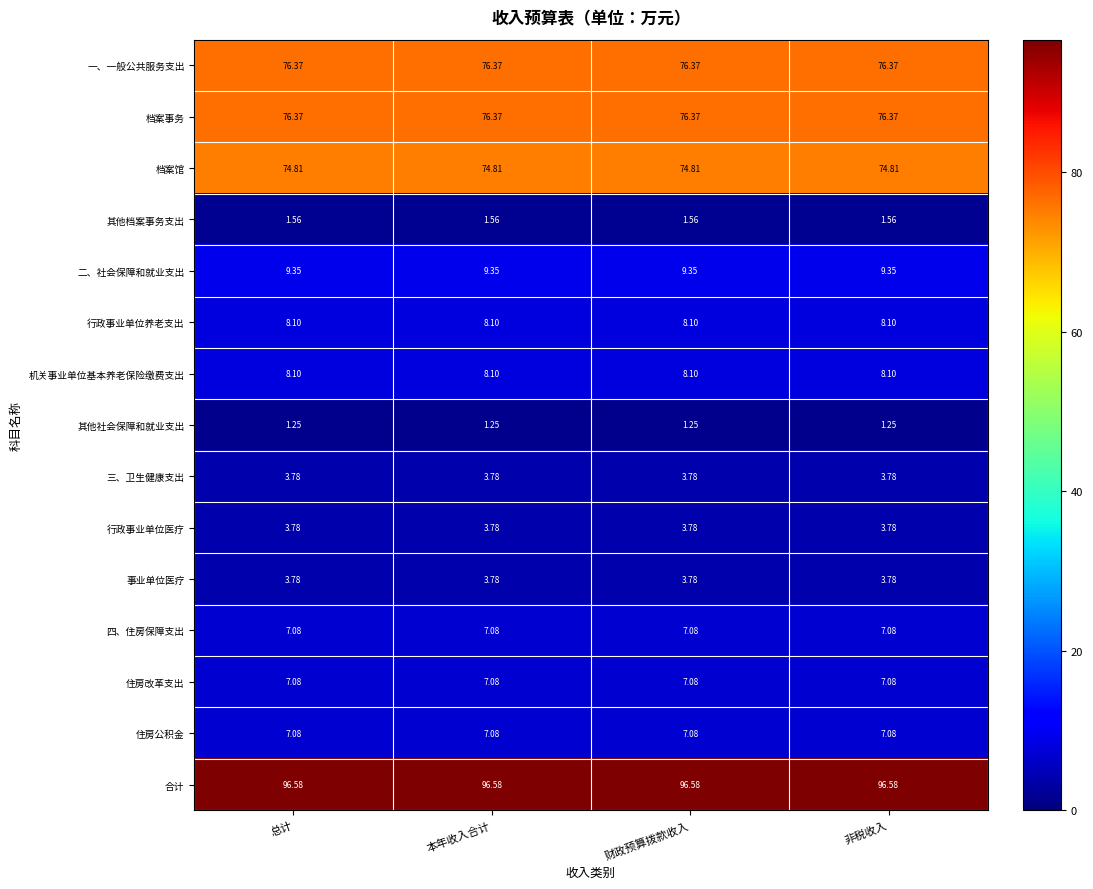

Which series has the largest total across all categories?

合计